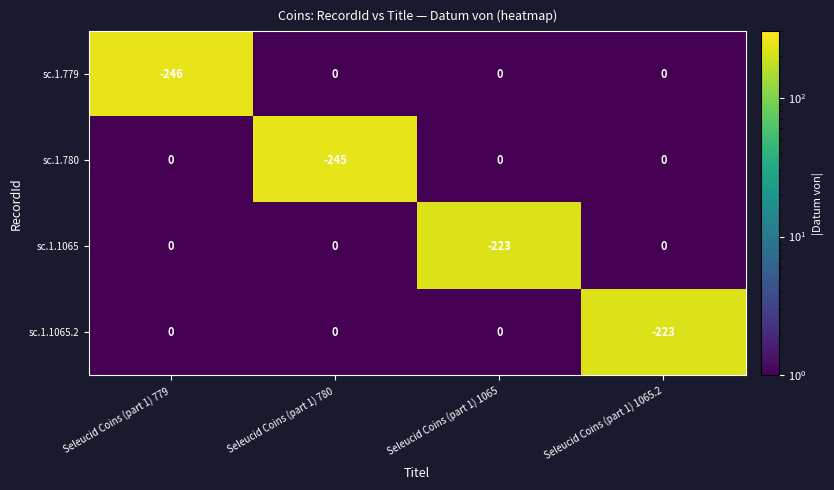

How many categories are shown in the chart?

4